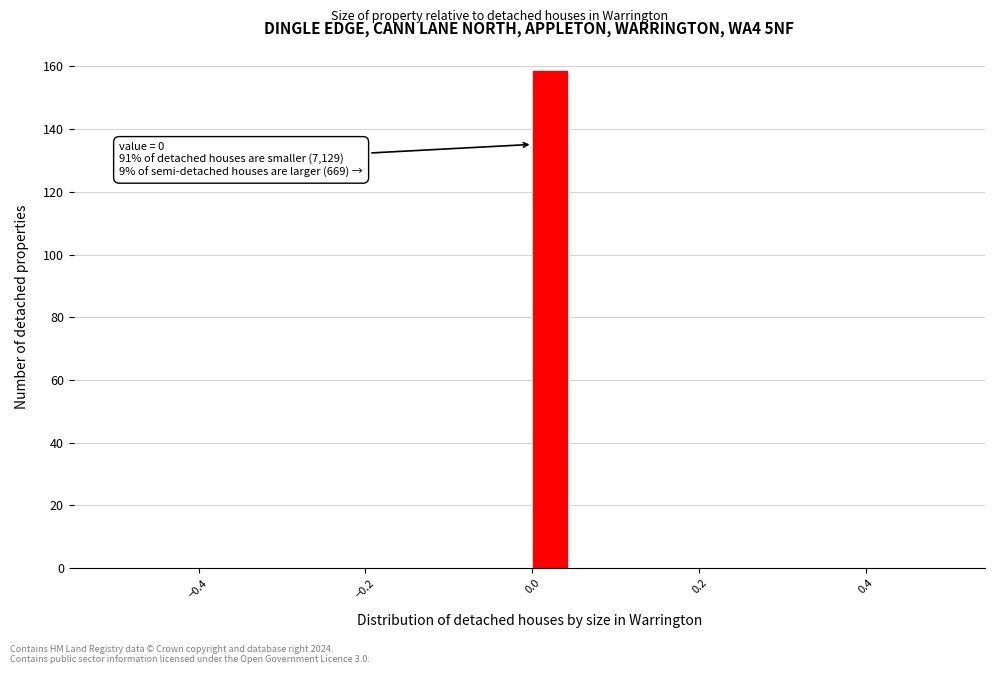

Around what value on the x-axis is the tallest bar? Give the approximate position of its centre, as read against the axis.

0.02